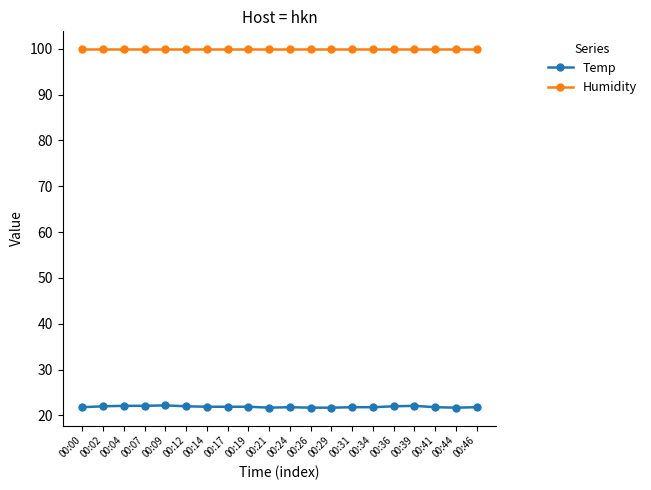

What is the spread (max minus min) of values at 00:39?

77.8